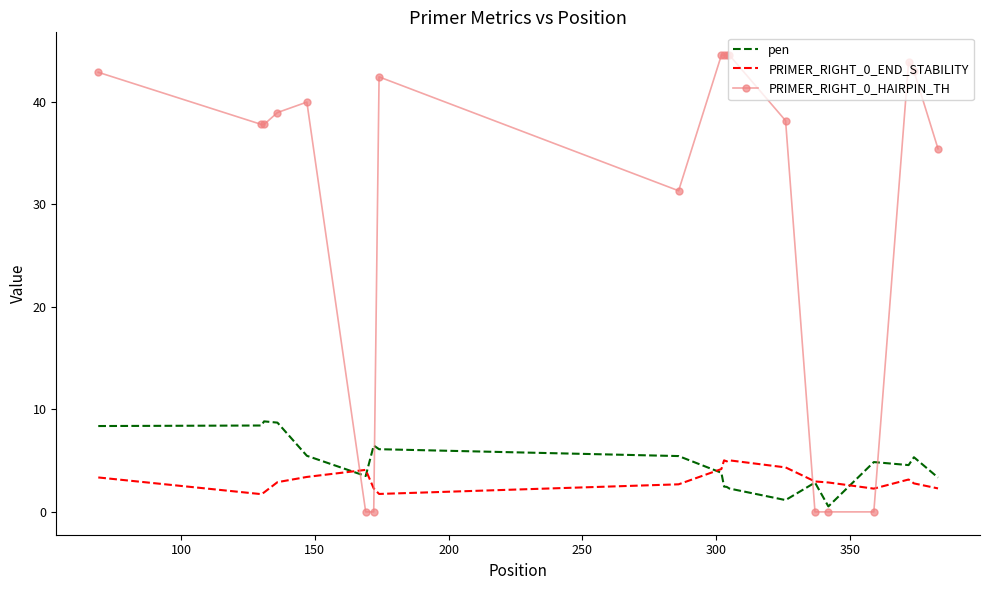

What is the greatest value displayed?

44.6